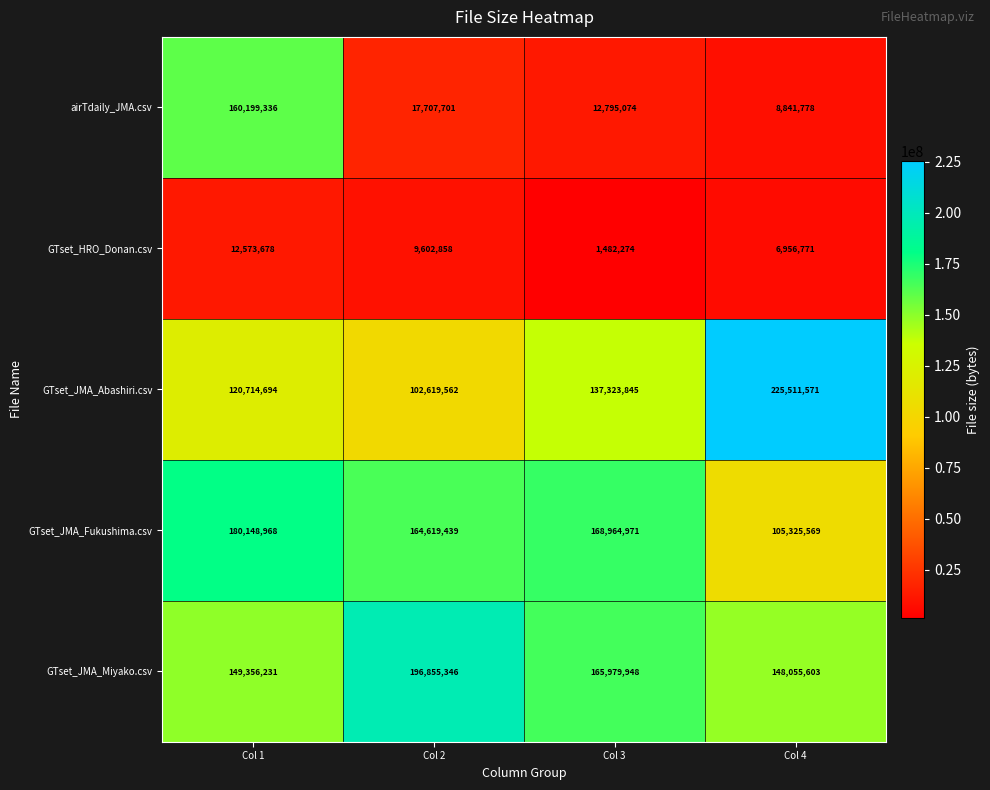

How many categories are shown in the chart?

4